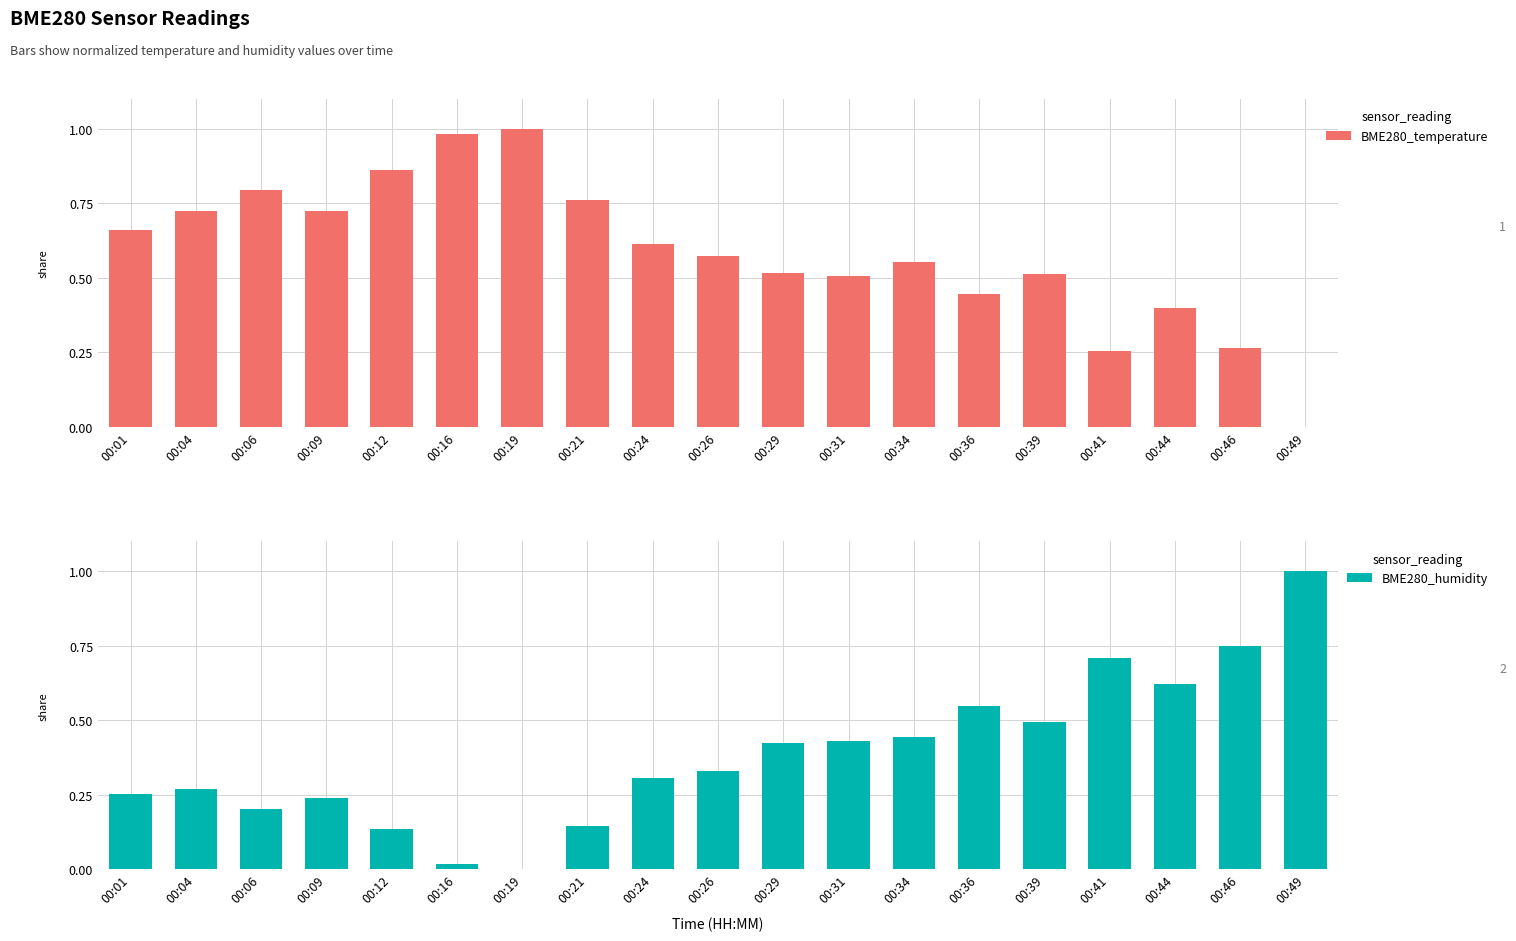

What is the approximate value of BME280_humidity at 00:06?

0.2